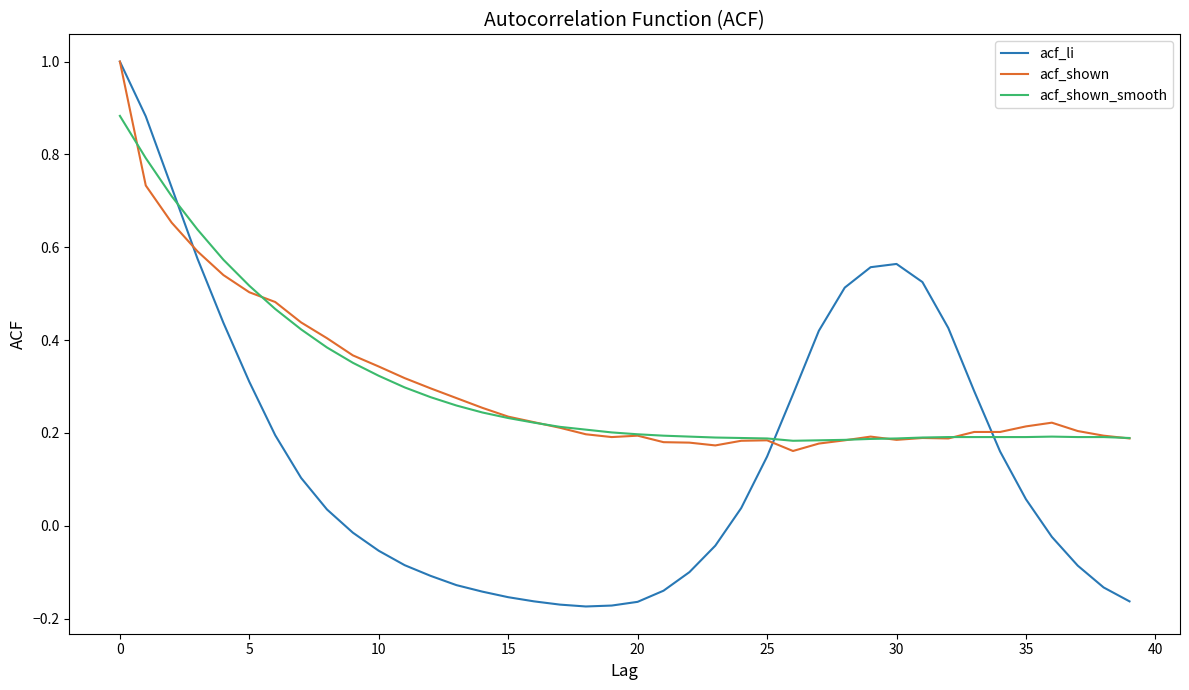

How many distinct data groups are displayed?

3